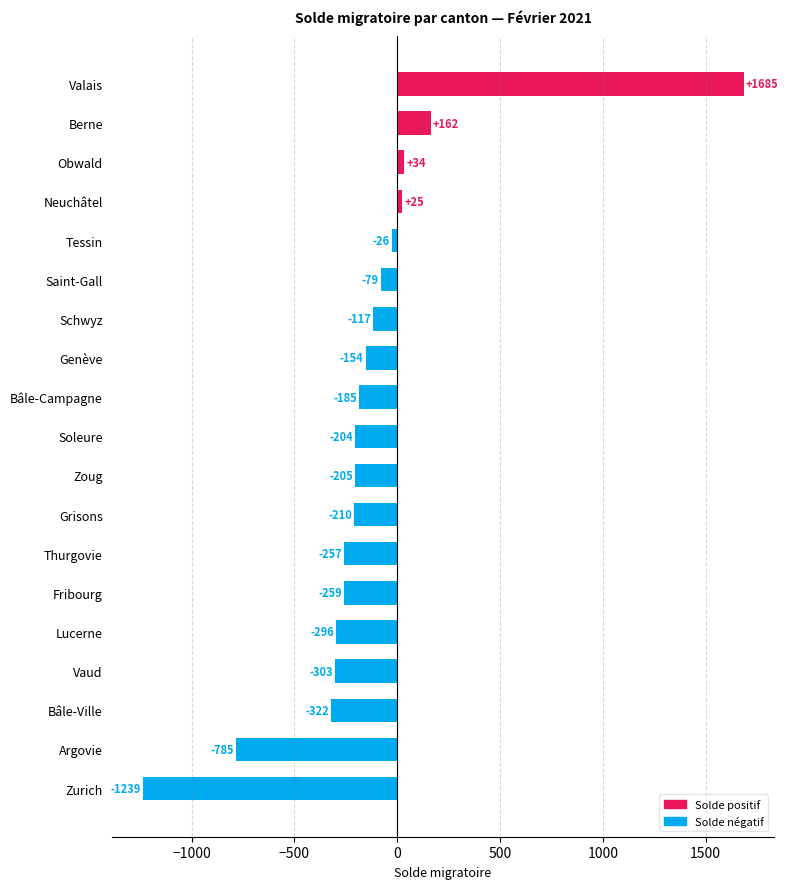

Reading top to bottom, extract all data points from this chart.

1685	162	34	25	-26	-79	-117	-154	-185	-204	-205	-210	-257	-259	-296	-303	-322	-785	-1239